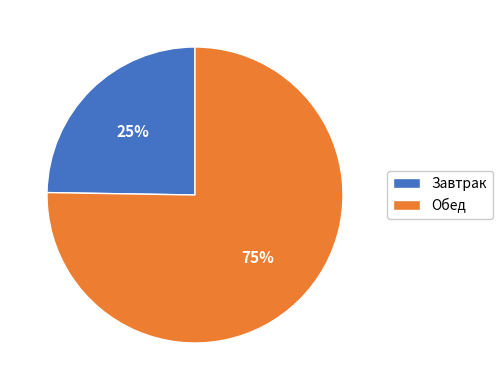

Which slice is the largest?

Обед